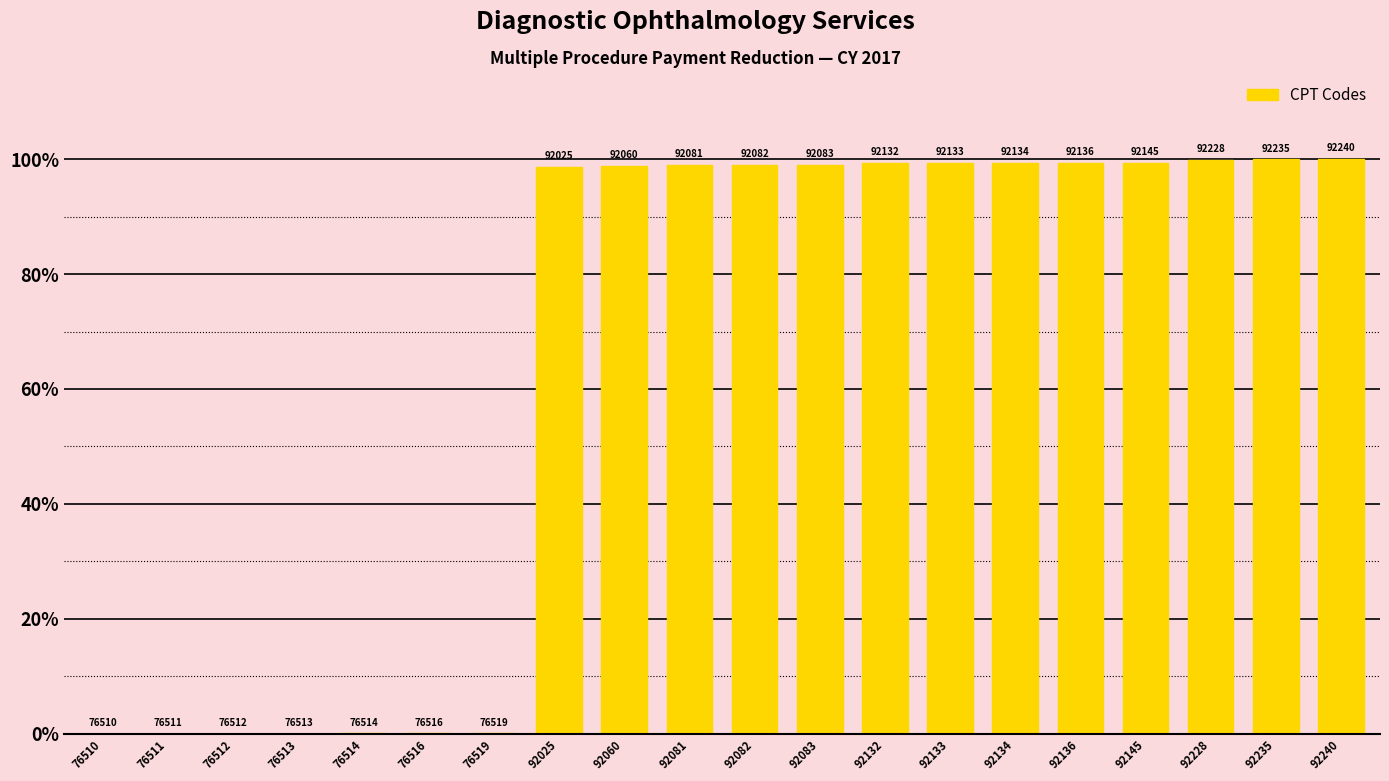

List the labels in order of value, largest first.

92240, 92235, 92228, 92145, 92136, 92134, 92133, 92132, 92083, 92082, 92081, 92060, 92025, 76519, 76516, 76514, 76513, 76512, 76511, 76510